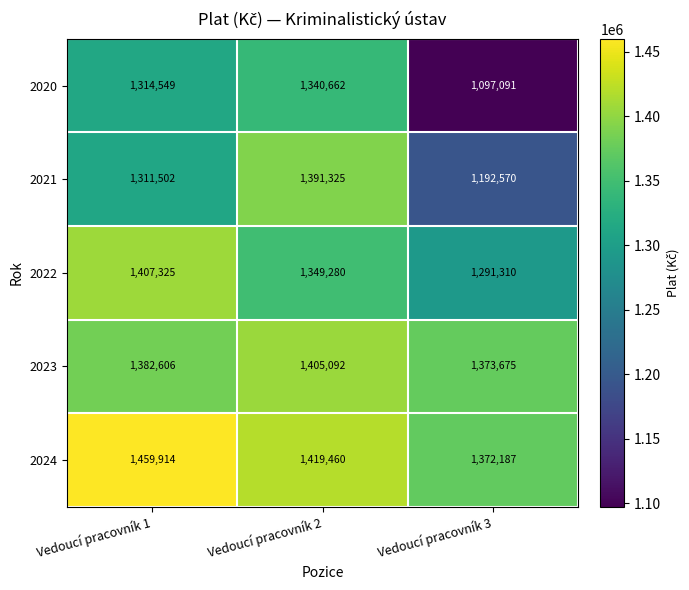

What is the spread (max minus min) of values at Vedoucí pracovník 3?

276584